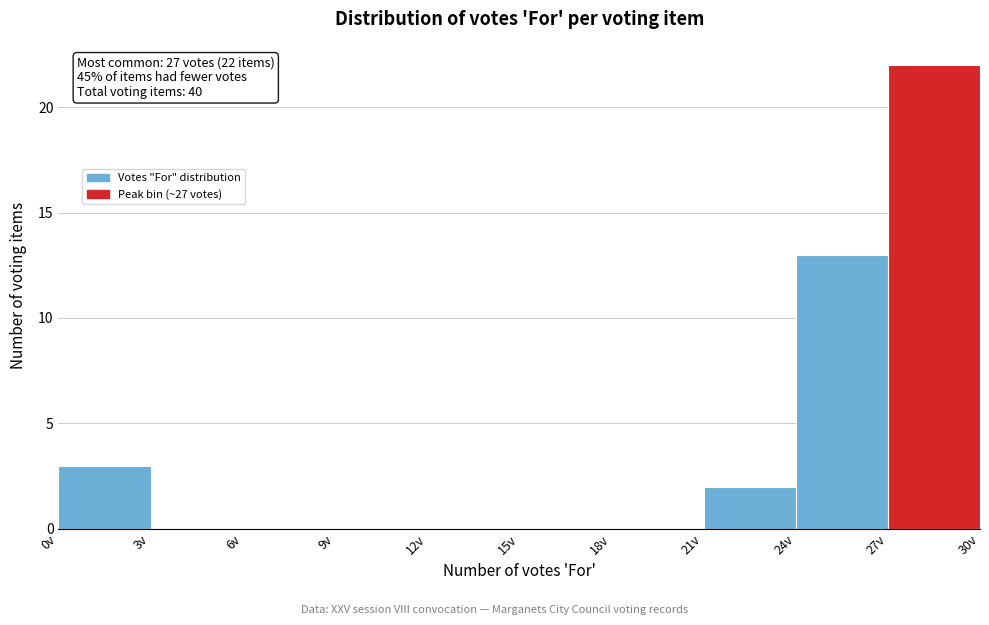

Which range on the x-axis has the tallest bar?

27 to 30